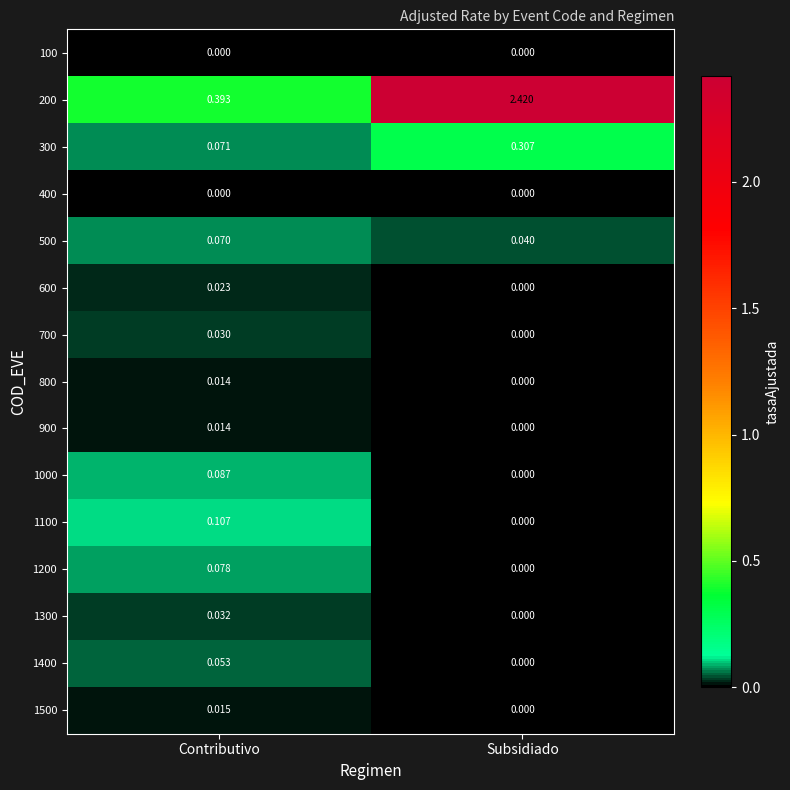

At which label is 1400 closest to 0?

Subsidiado